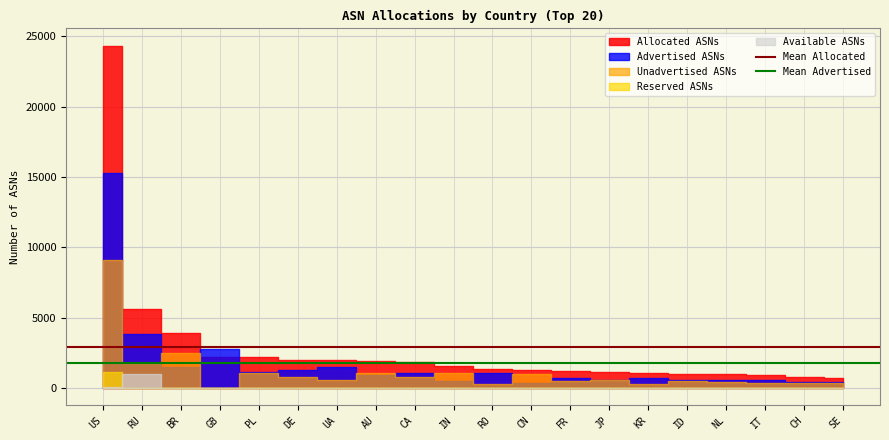

What is the sum of the Mean Allocated values at RU and US?

5775.2